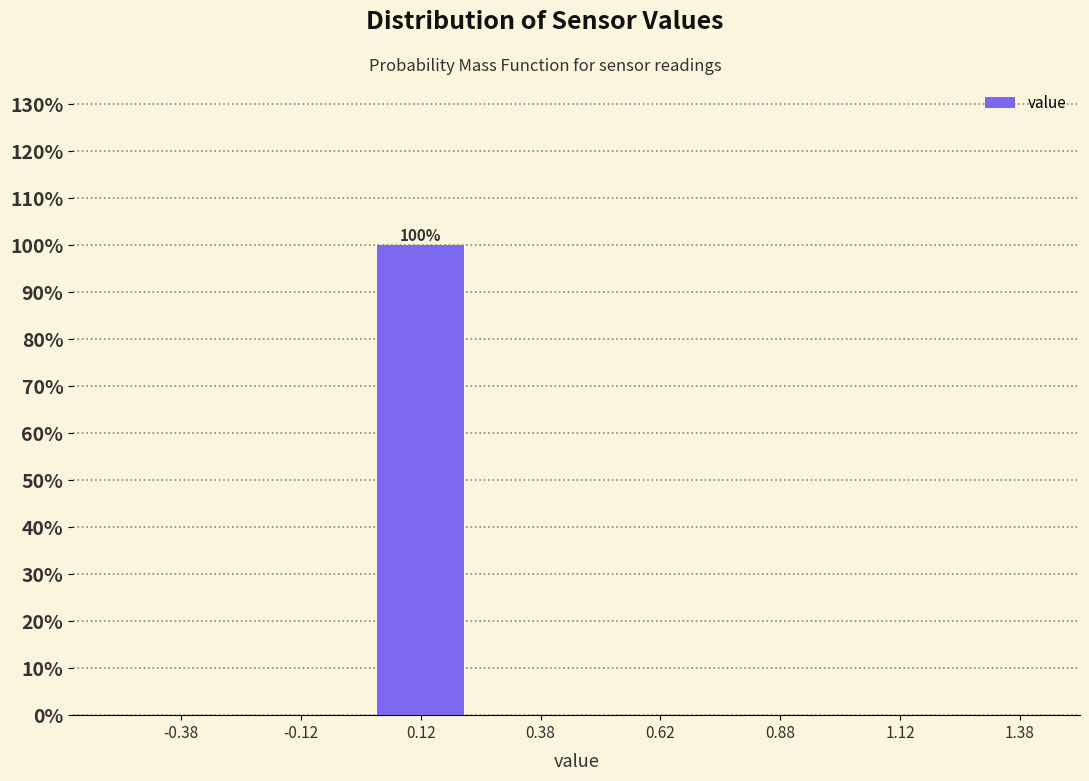

Which range on the x-axis has the tallest bar?

0.00 to 0.25